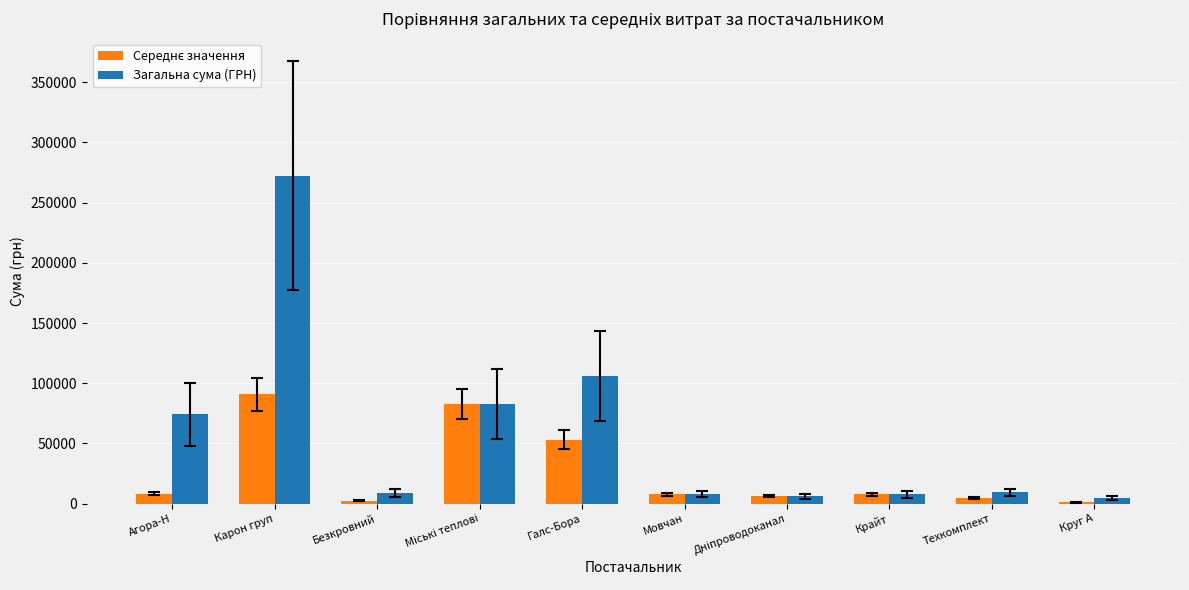

True or false: Загальна сума (ГРН) has a value of 410372.0 at Карон груп.

False